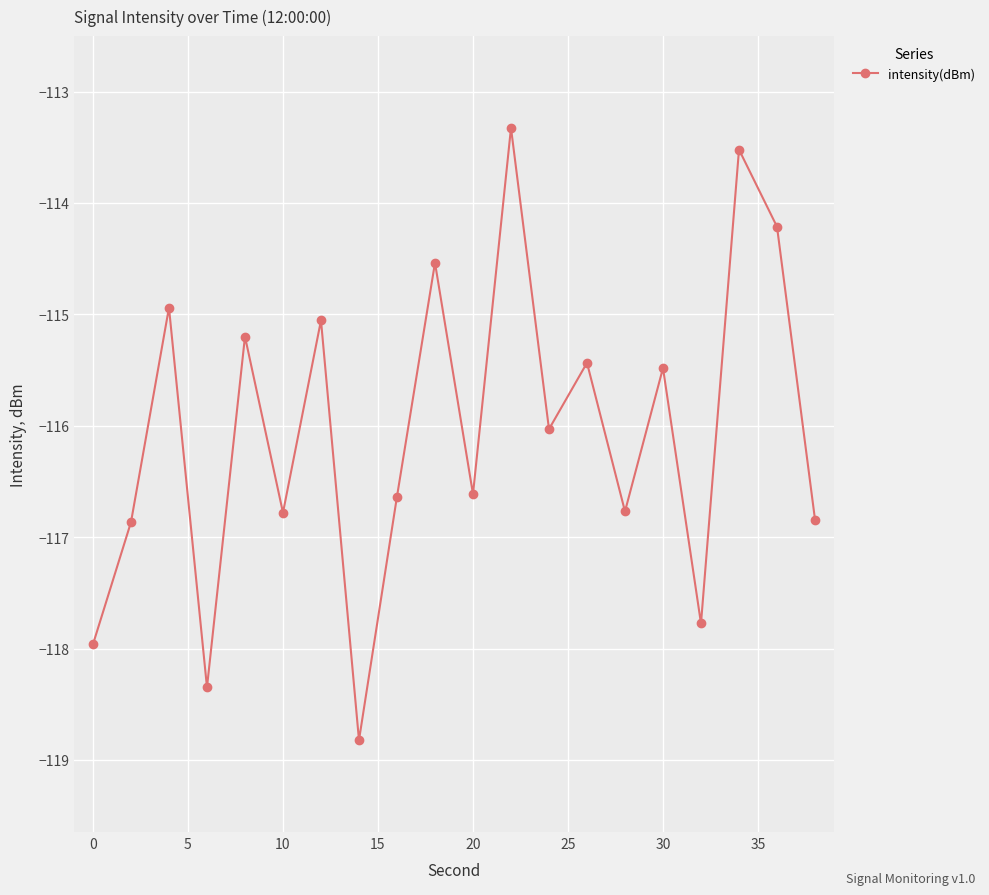

What is the difference between the maximum and minimum values?

5.5